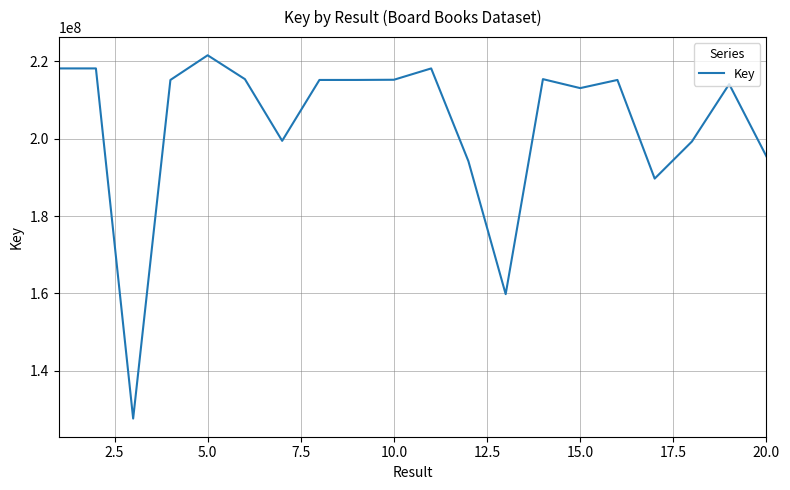

What is the maximum value shown in the chart?

221567543